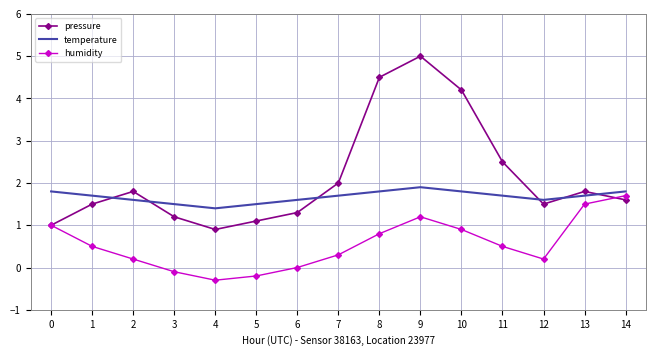

At which category does pressure reach its first local valley?

4